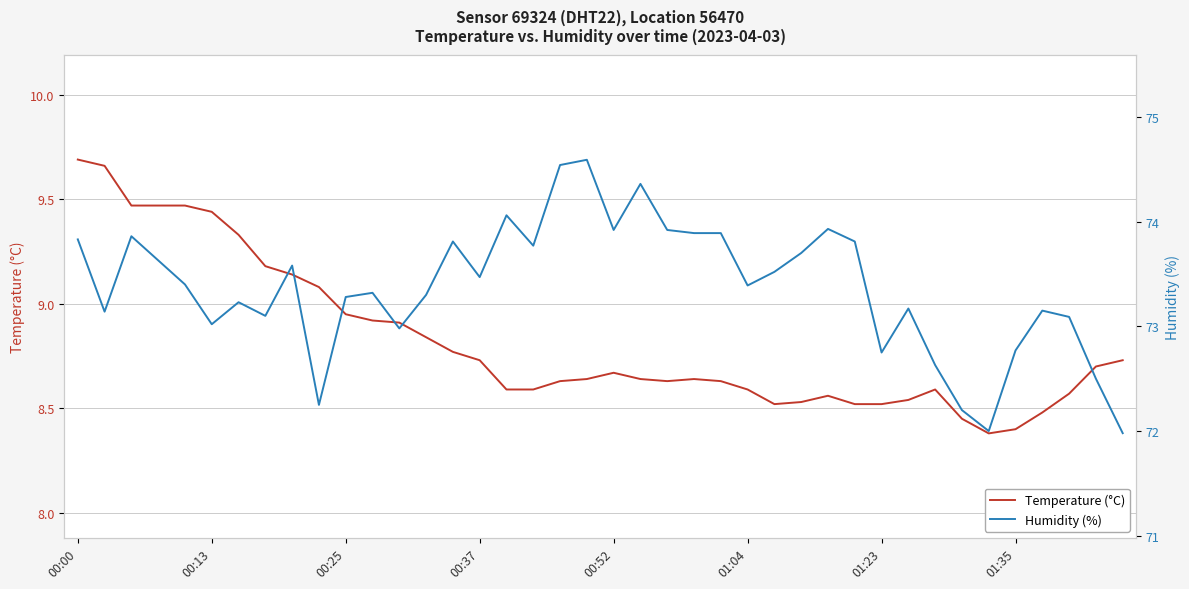

The value of Temperature (°C) at 00:37 is 5.0. True or false?

False